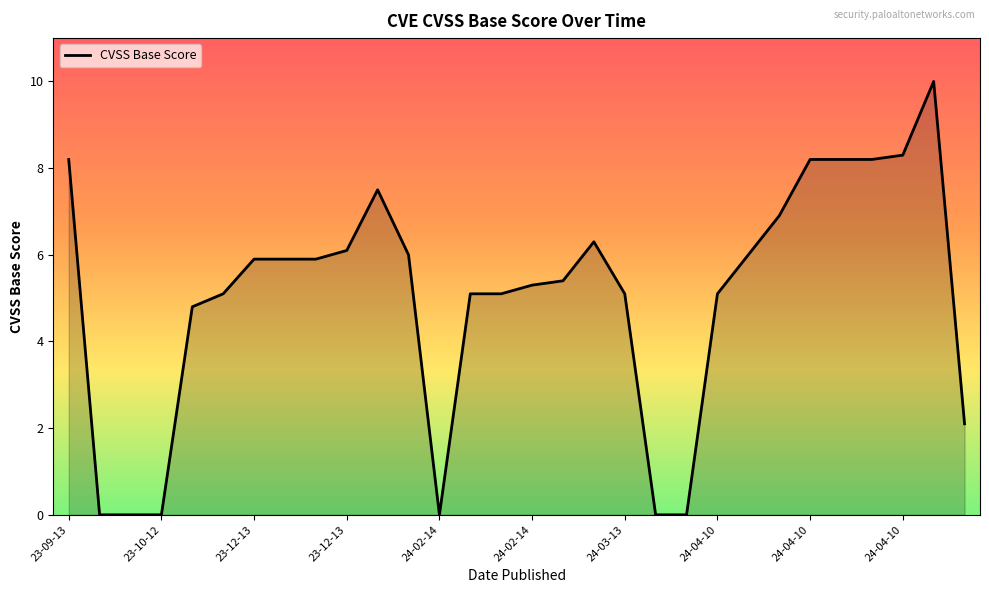

What is the greatest value displayed?

10.0